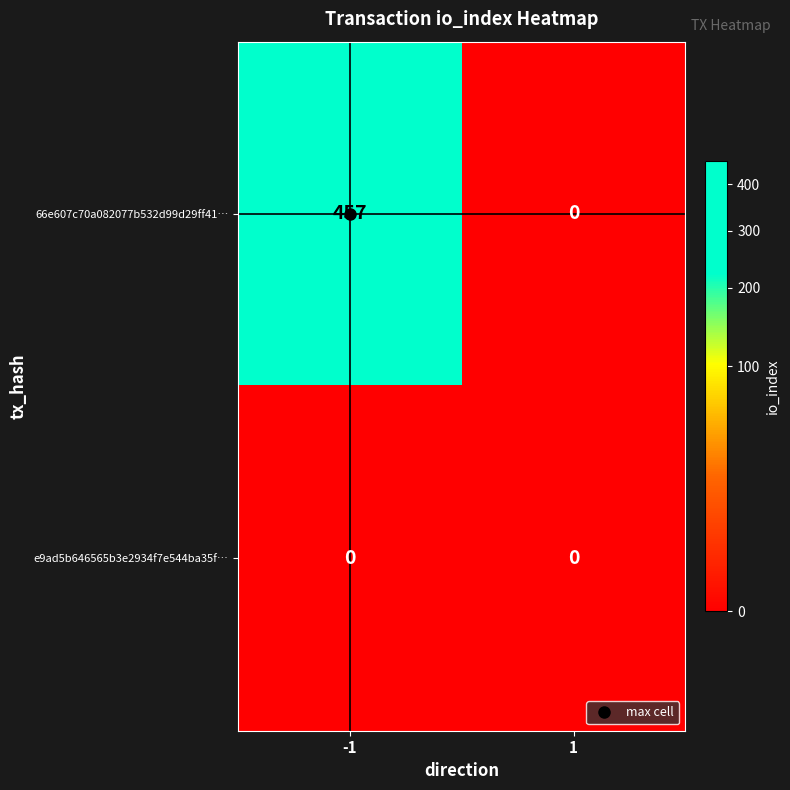

How many data points does each series have?

2